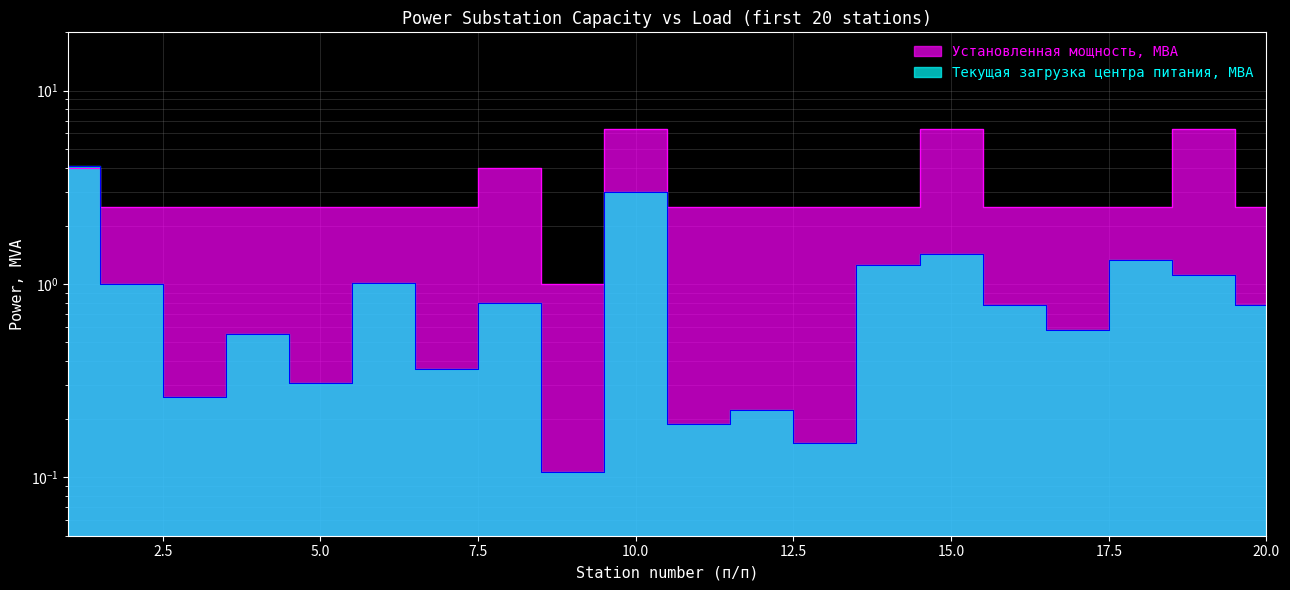

What is the minimum value for Текущая загрузка центра питания, МВА?

0.1